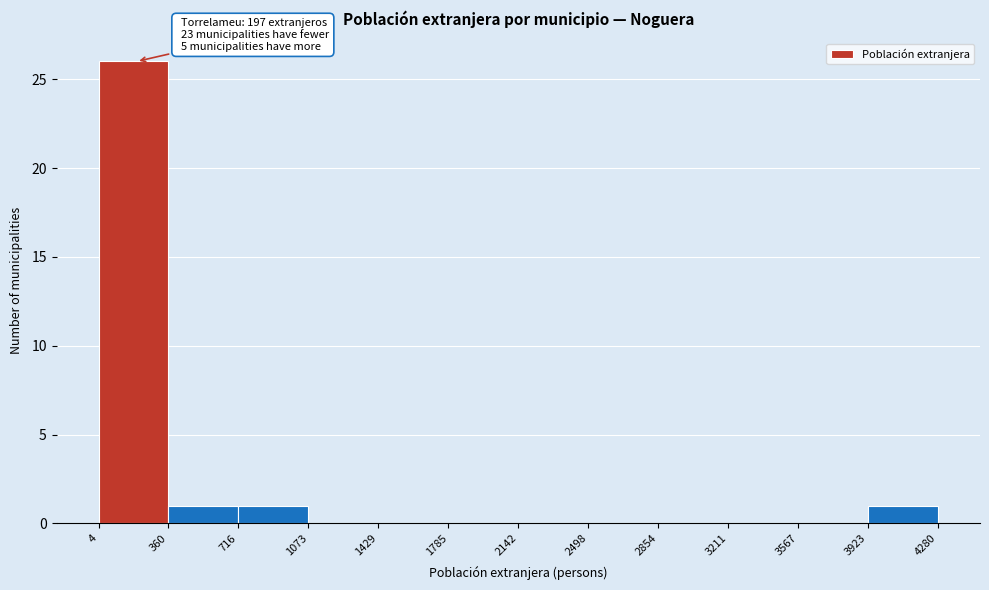

Which range on the x-axis has the tallest bar?

4 to 360